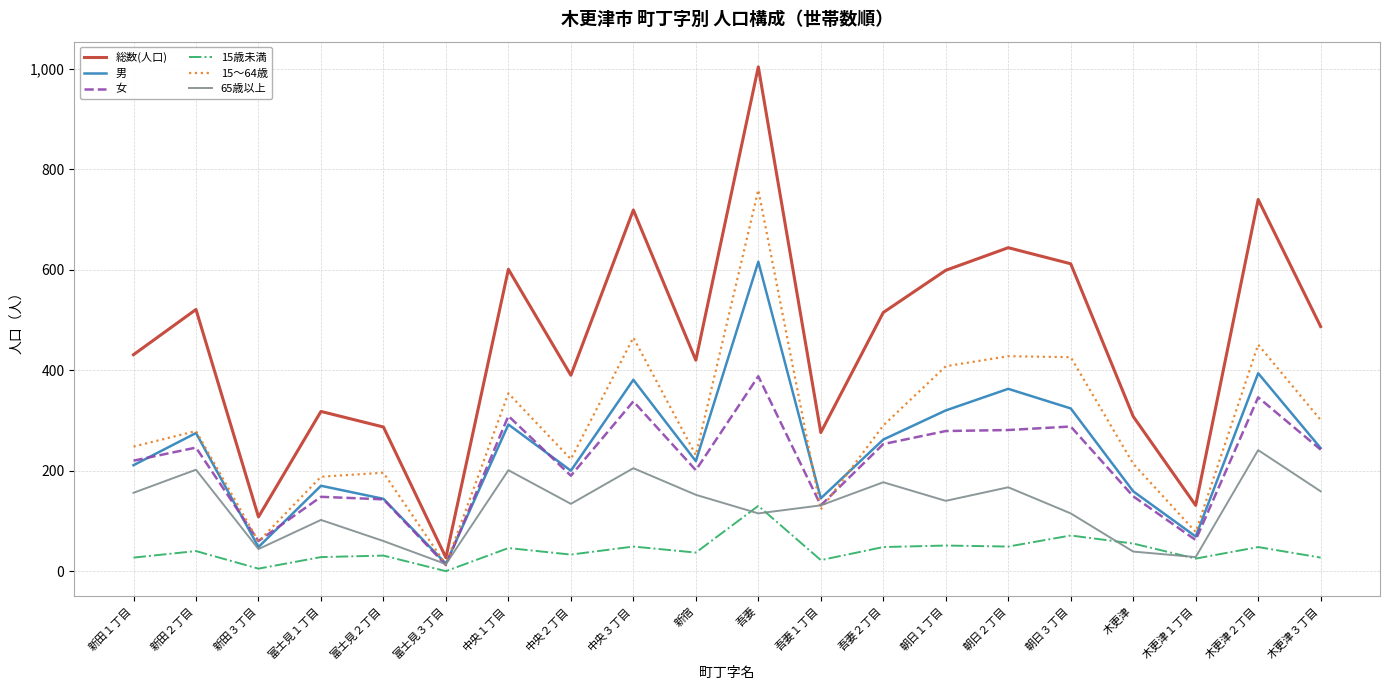

At how many categories does at least one series exceed 751?

1